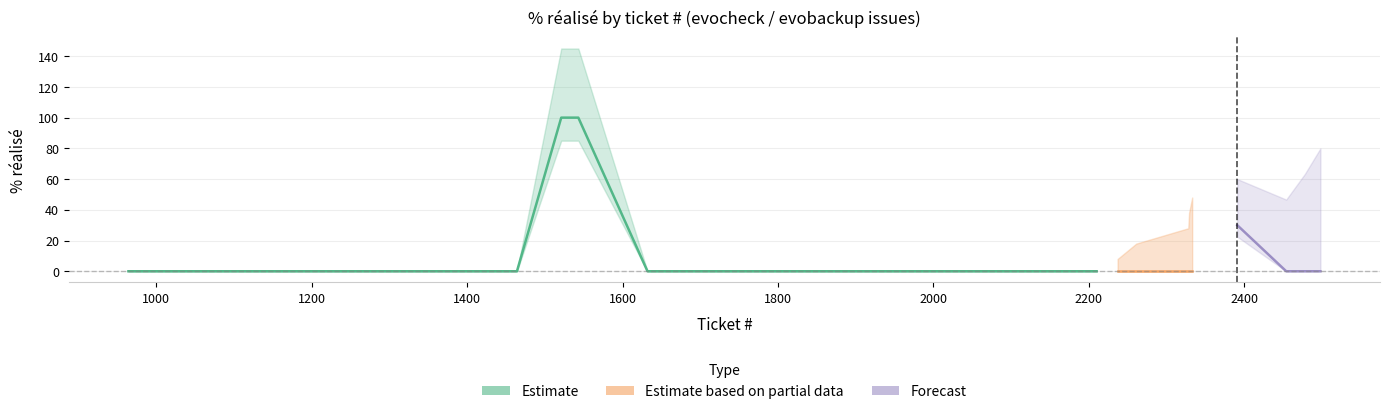

How many lines are shown in the chart?

3